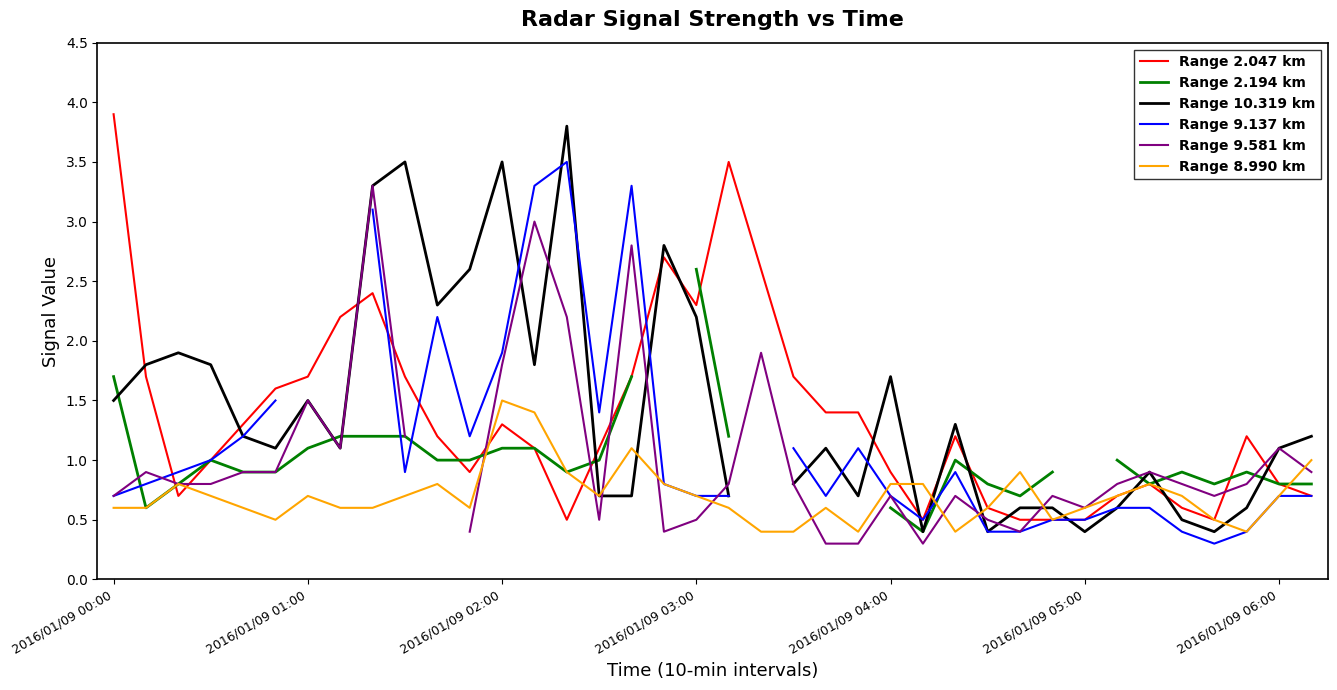

Where is Range 2.047 km nearest to the value 2?

7